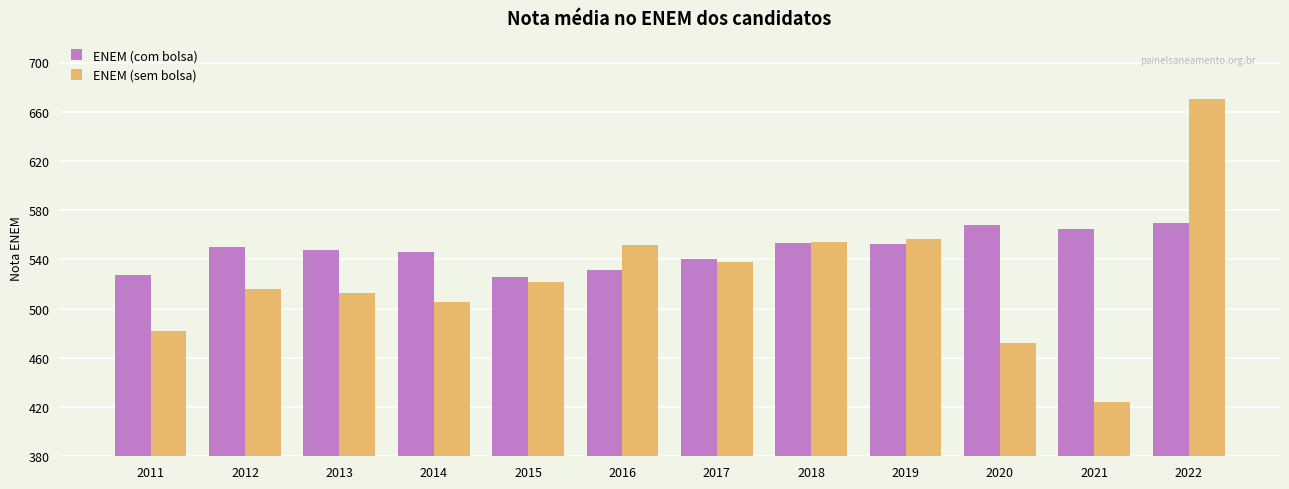

Is the value of ENEM (sem bolsa) at 2017 greater than the value of ENEM (com bolsa) at 2015?

Yes